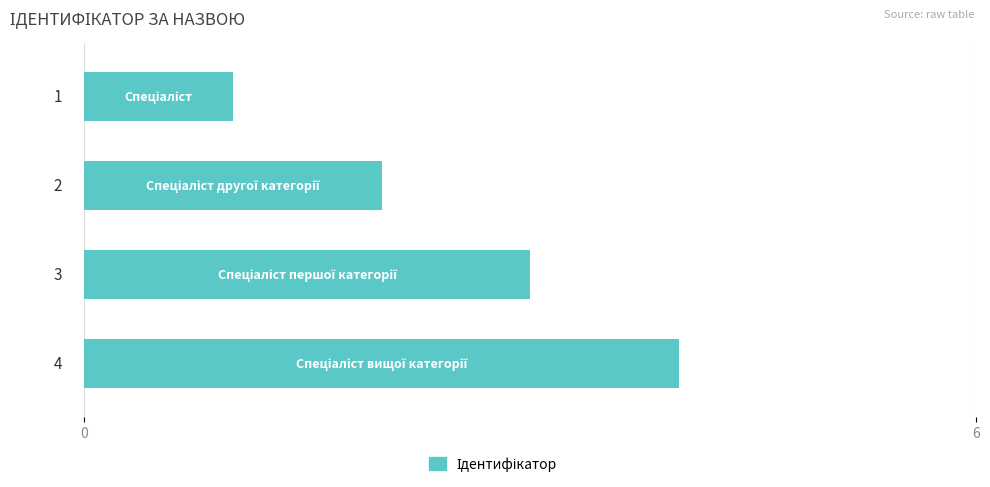

What is the maximum value shown in the chart?

4